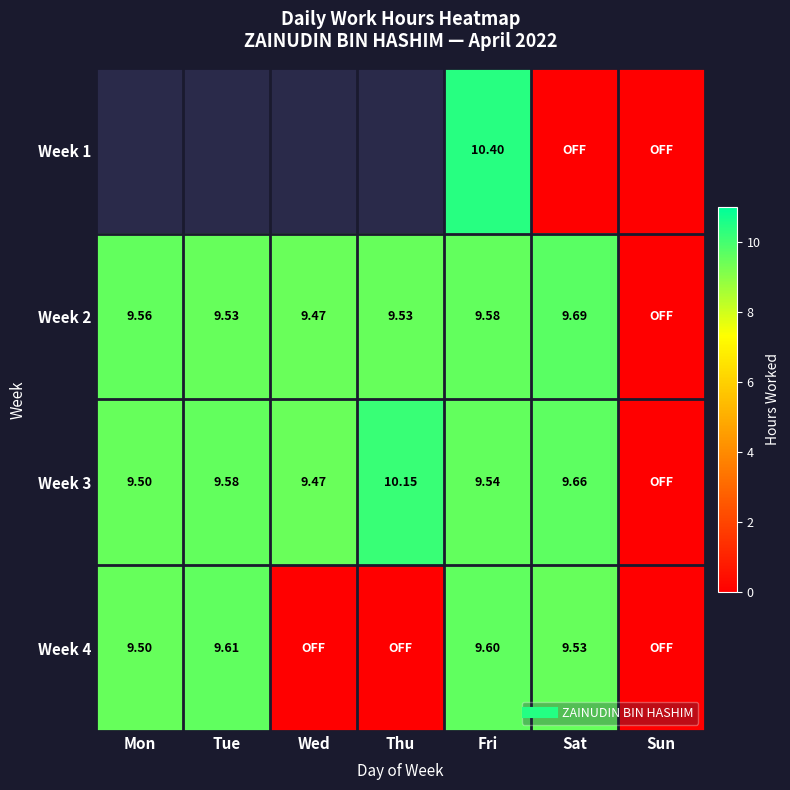

Rank the series by their average value, from highest to lowest.

Week 1, Week 3, Week 2, Week 4